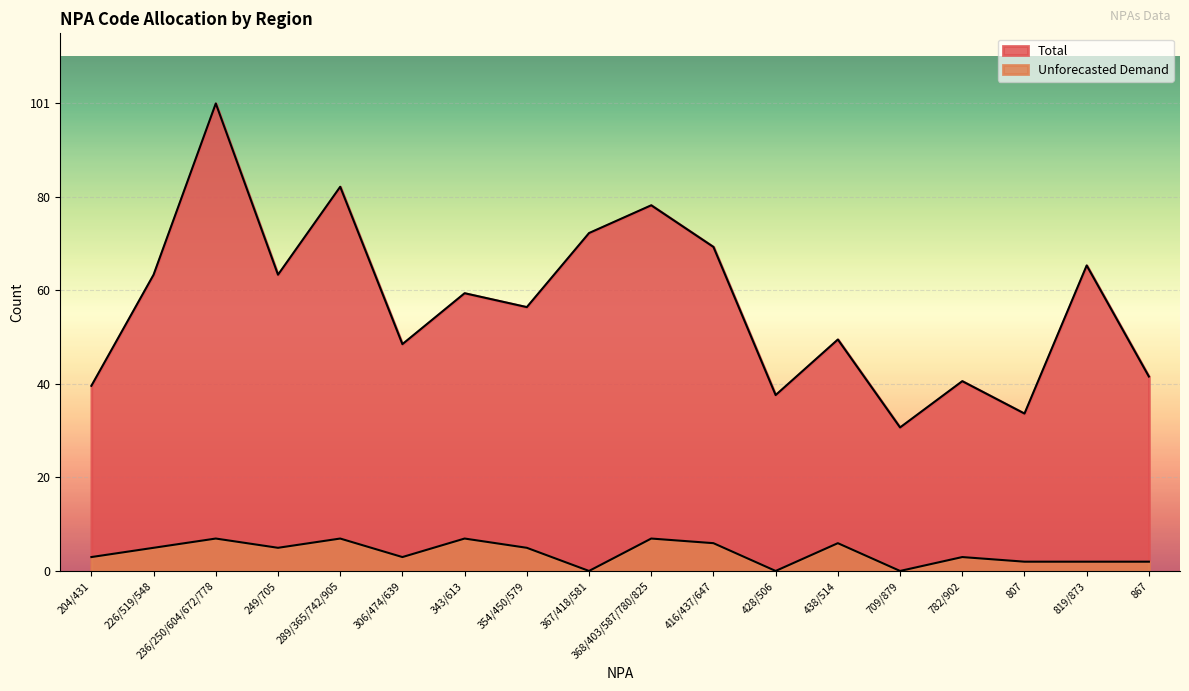

Reading left to right, extract all data points from this chart.

Total: 204/431=40	226/519/548=64	236/250/604/672/778=101	249/705=64	289/365/742/905=83	306/474/639=49	343/613=60	354/450/579=57	367/418/581=73	368/403/587/780/825=79	416/437/647=70	428/506=38	438/514=50	709/879=31	782/902=41	807=34	819/873=66	867=42
Unforecasted Demand: 204/431=3	226/519/548=5	236/250/604/672/778=7	249/705=5	289/365/742/905=7	306/474/639=3	343/613=7	354/450/579=5	367/418/581=0	368/403/587/780/825=7	416/437/647=6	428/506=0	438/514=6	709/879=0	782/902=3	807=2	819/873=2	867=2